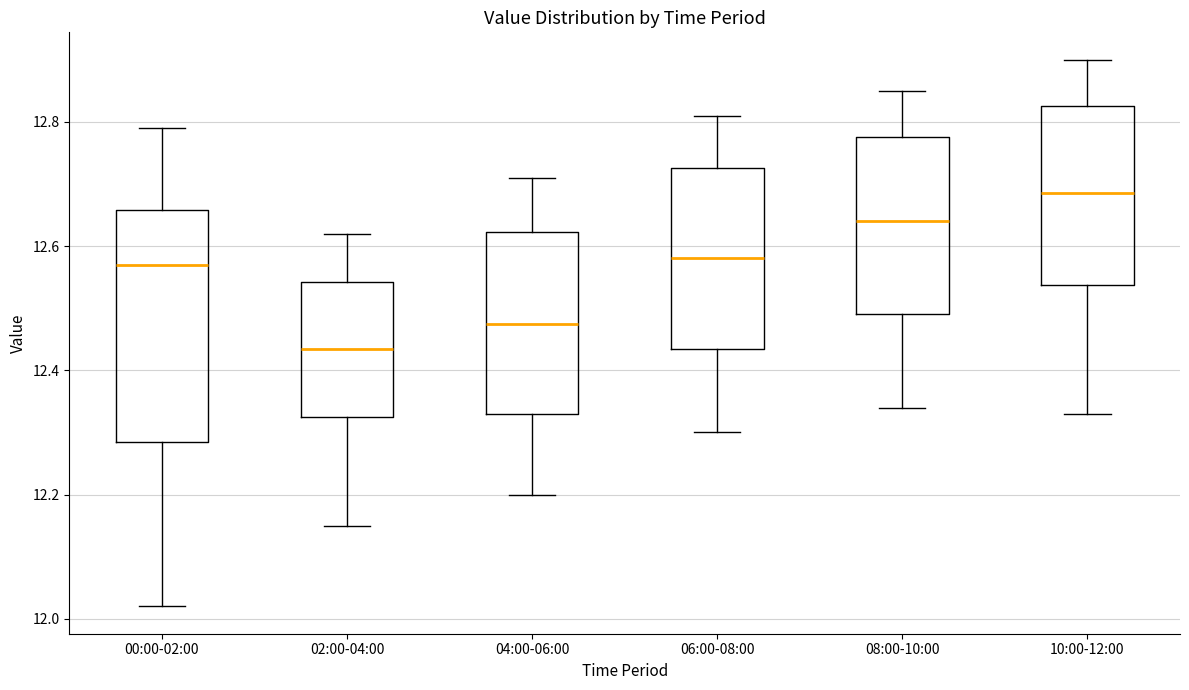

Reading left to right, read every box against the y-axis: the position of its median line, the range the box covers, and the ends of its whiskers. The values are not printed on the chart, so give them approximately, as read against the axis.

00:00-02:00: median 12.58, box 12.28 to 12.66, whiskers 12.02 to 12.80
02:00-04:00: median 12.44, box 12.32 to 12.54, whiskers 12.16 to 12.62
04:00-06:00: median 12.48, box 12.34 to 12.62, whiskers 12.20 to 12.72
06:00-08:00: median 12.58, box 12.44 to 12.72, whiskers 12.30 to 12.82
08:00-10:00: median 12.64, box 12.50 to 12.78, whiskers 12.34 to 12.86
10:00-12:00: median 12.68, box 12.54 to 12.82, whiskers 12.34 to 12.90